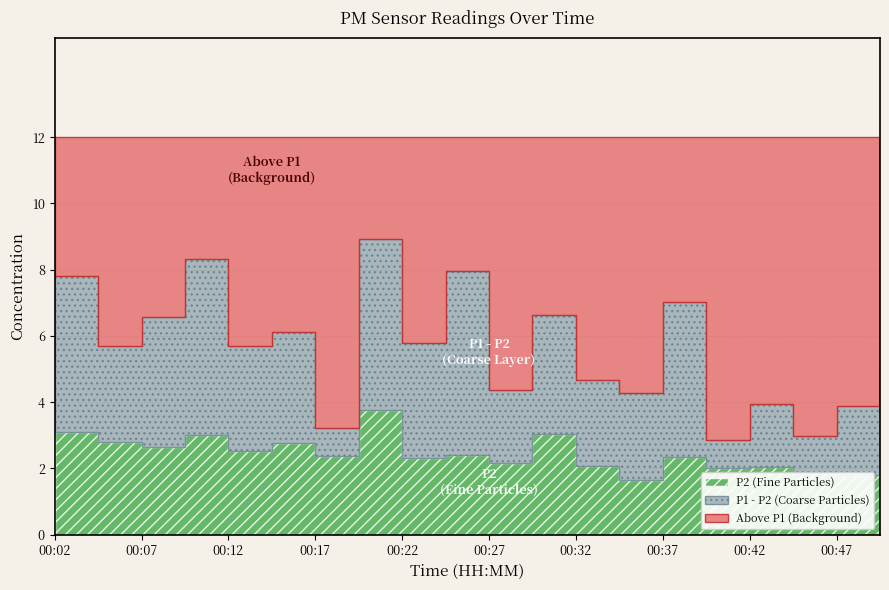

What is the average value of the P2 series?

2.4